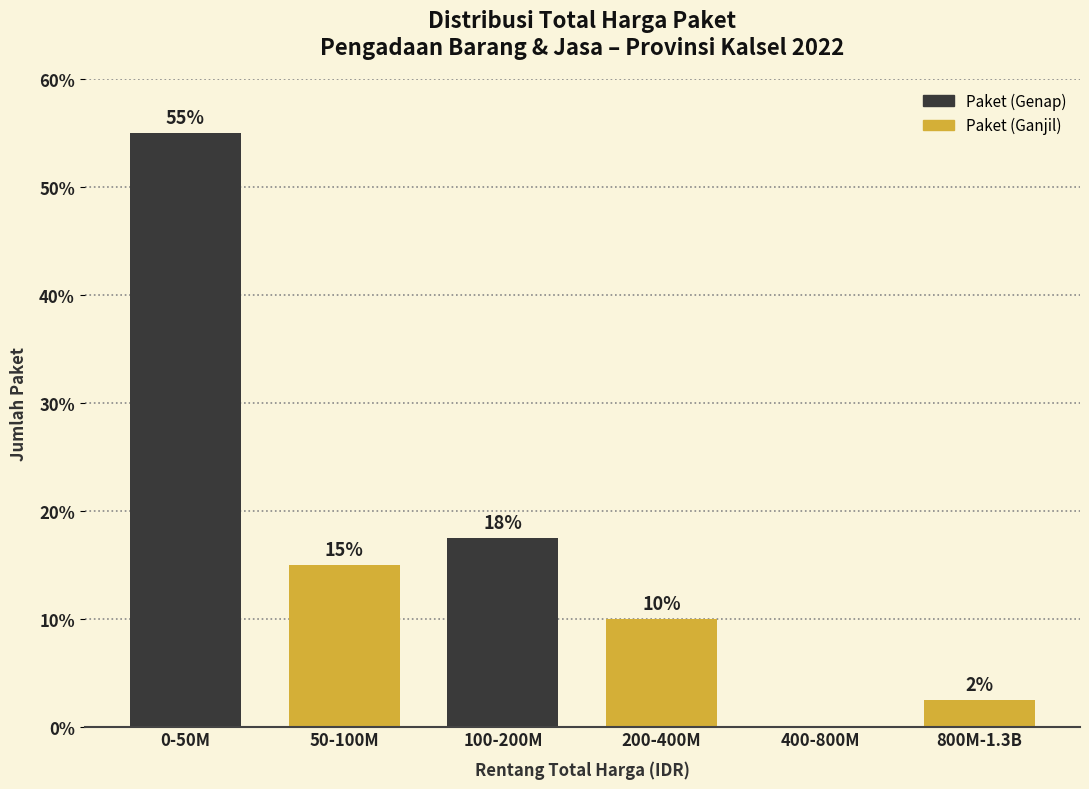

Is it true that the value at 100-200M is 26.3?

False